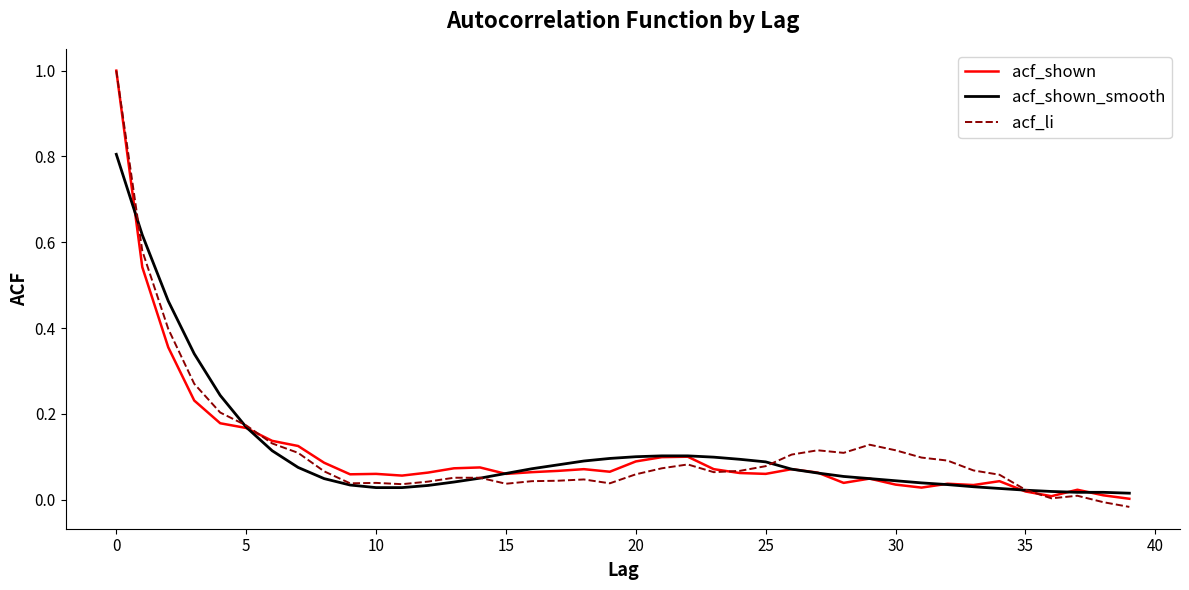

What is the greatest value displayed?

1.0